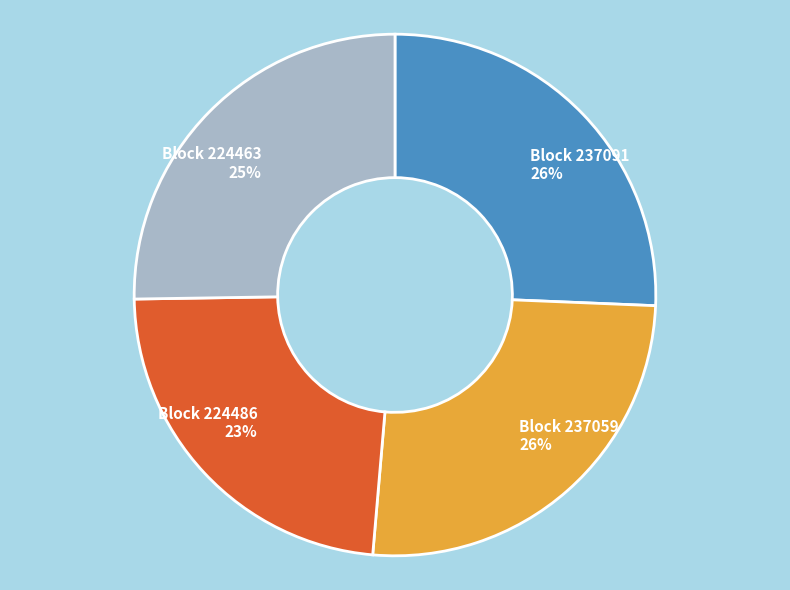

To the nearest percent, what is the average slice percentage?

25%